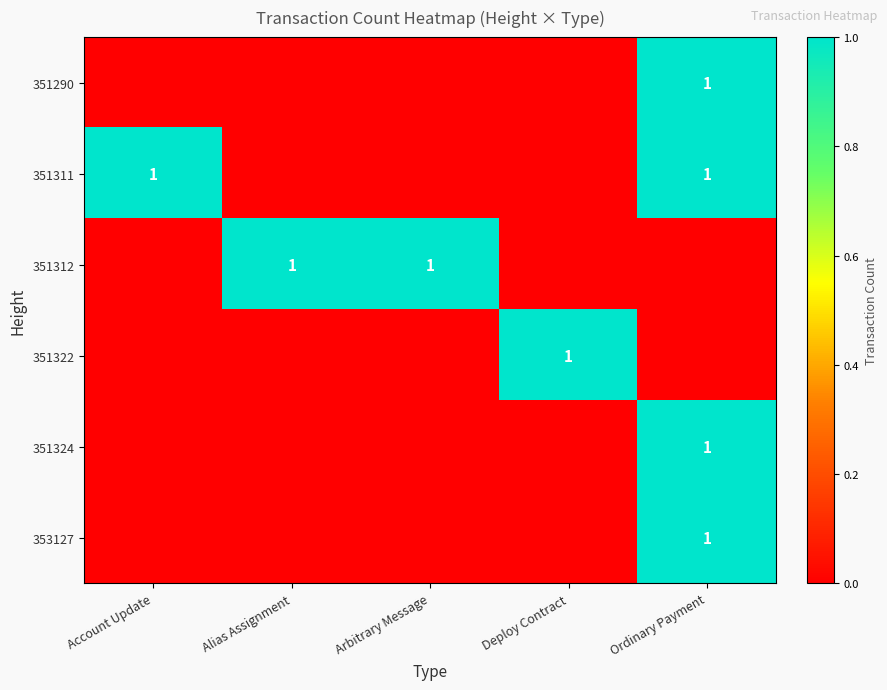

Between Account Update and Alias Assignment, which series saw the biggest shift?

351311